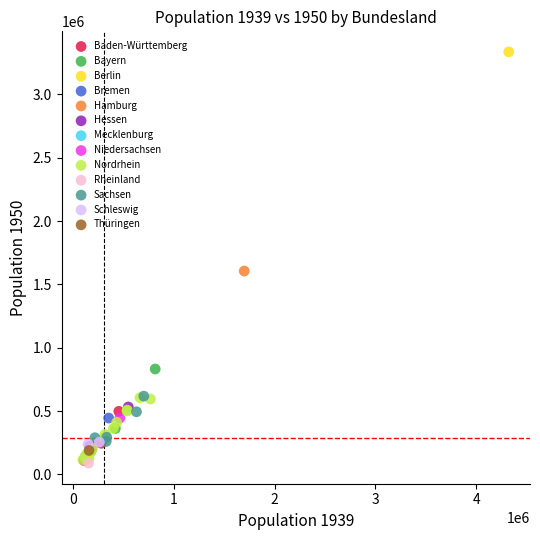

Which series reaches the maximum Y coordinate?

Berlin